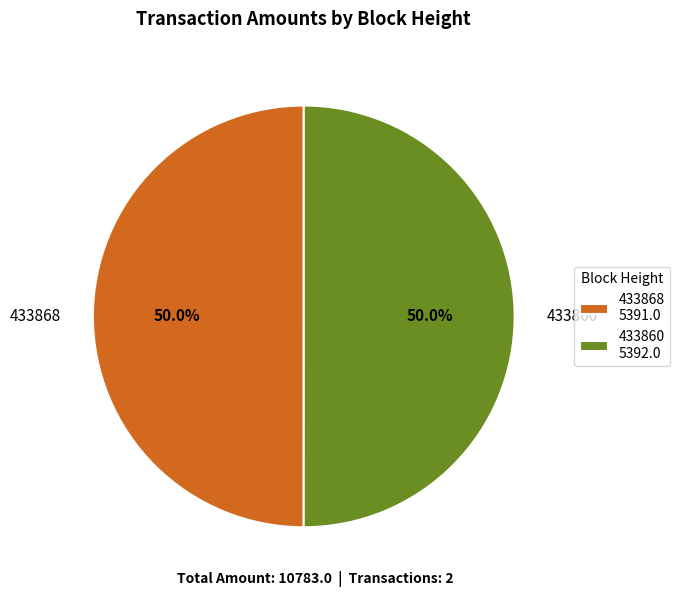

Count the number of slices in the pie.

2